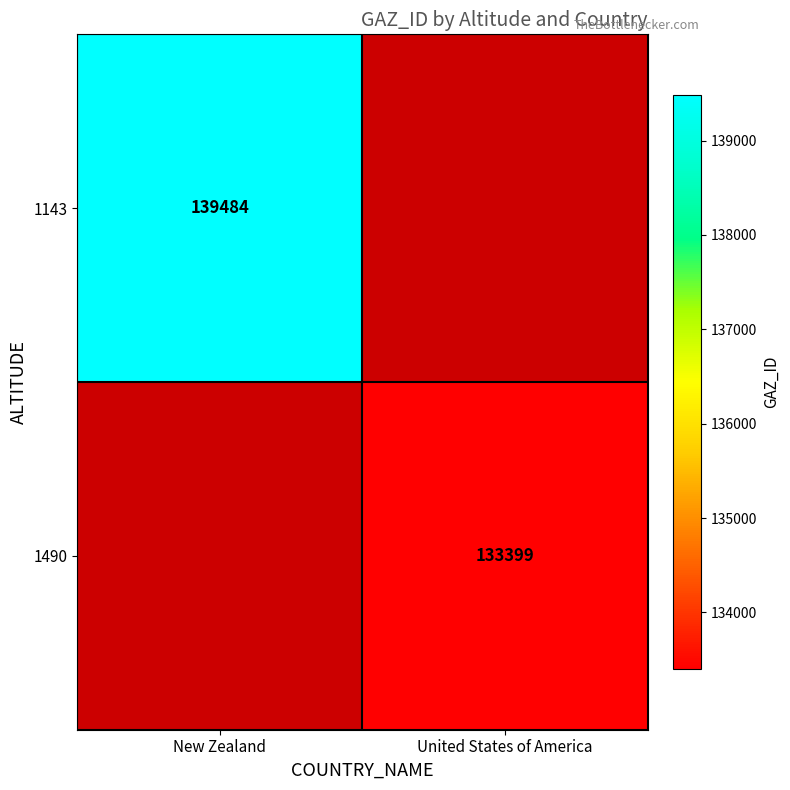

True or false: 1490 has a value of 133399 at United States of America.

True